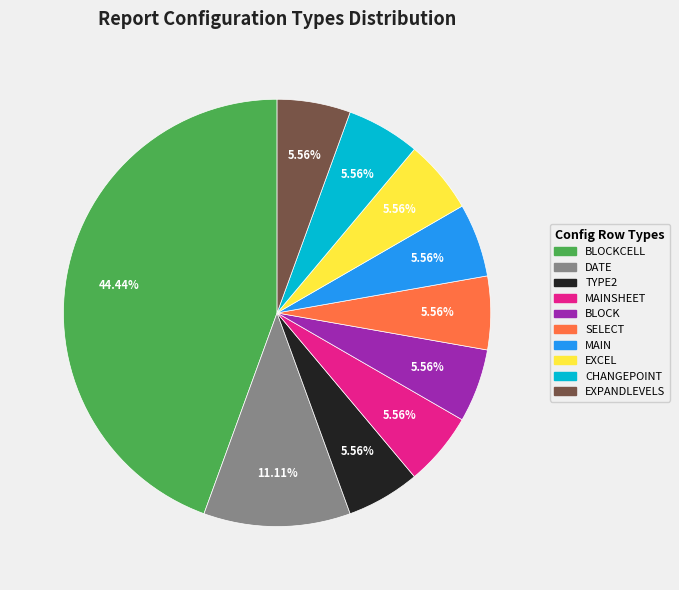

How many slices are in this pie chart?

10